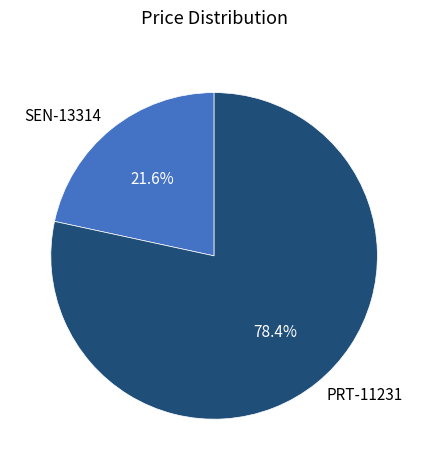

To the nearest percent, what is the difference between the largest and smallest slice percentages?

57%